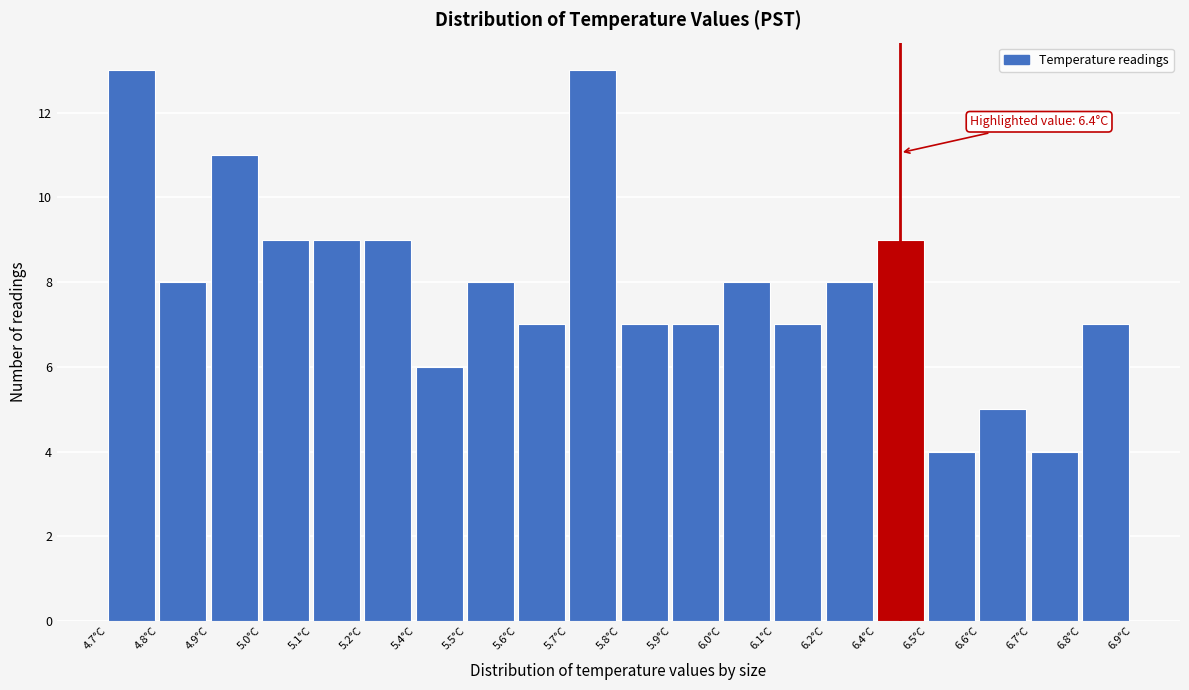

Reading left to right, what are all the values shown in this chart?

13	8	11	9	9	9	6	8	7	13	7	7	8	7	8	9	4	5	4	7